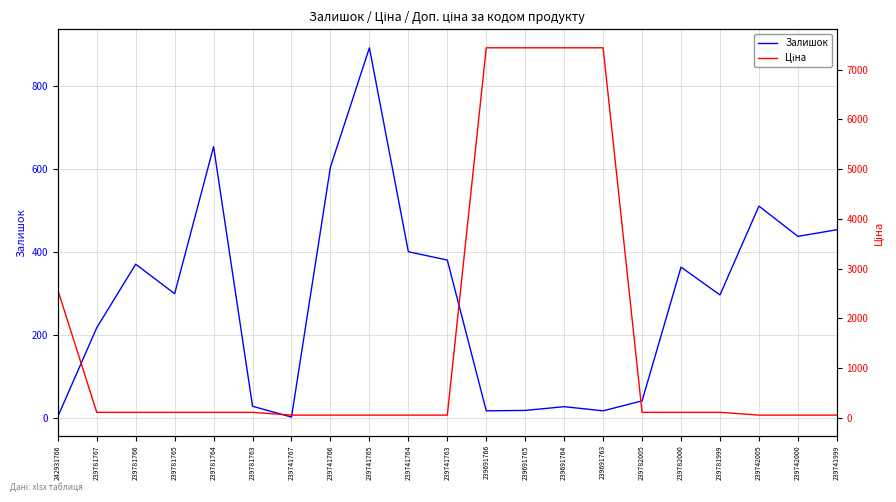

At how many categories does at least one series exceed 343?

14